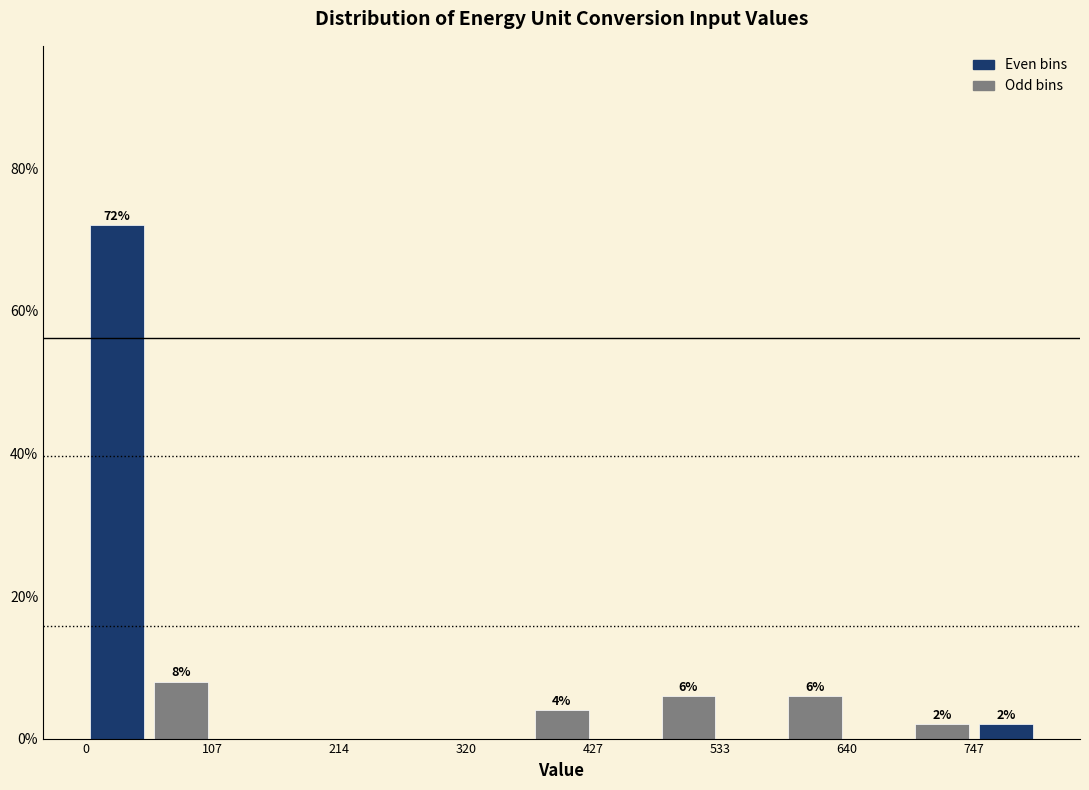

Read against the x-axis, roughly where is the centre of the tallest bar?

20